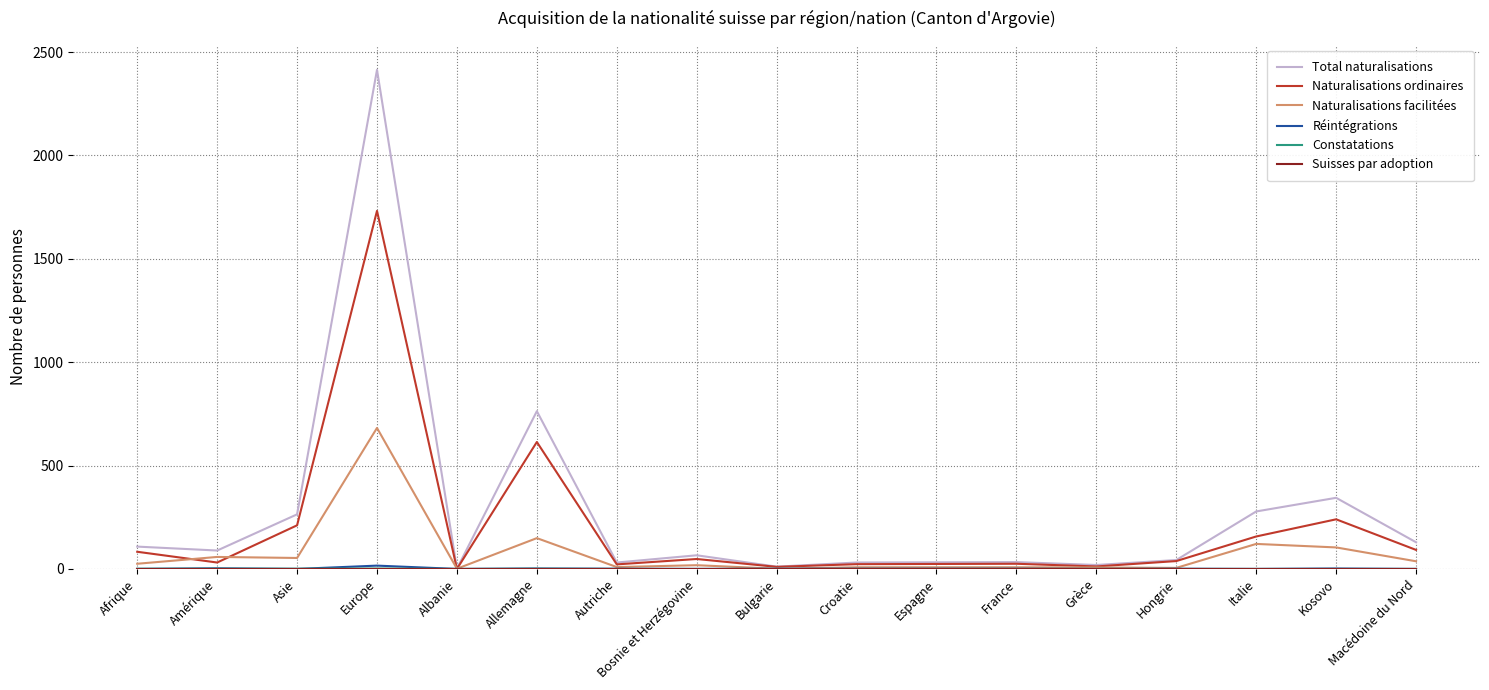

At which category does the chart reach its peak across all series?

Europe